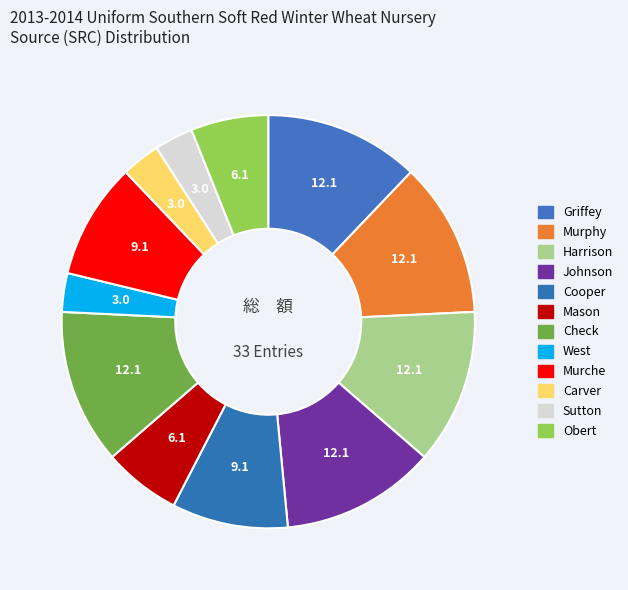

How many segments does this pie chart have?

12